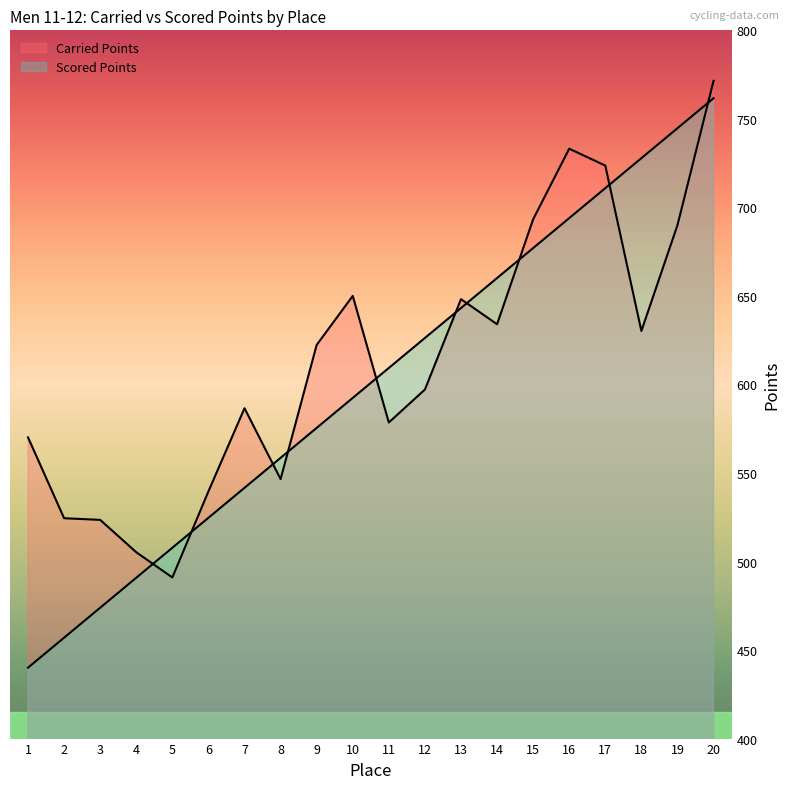

What is the difference between the Scored Points values at 3 and 12?

152.3